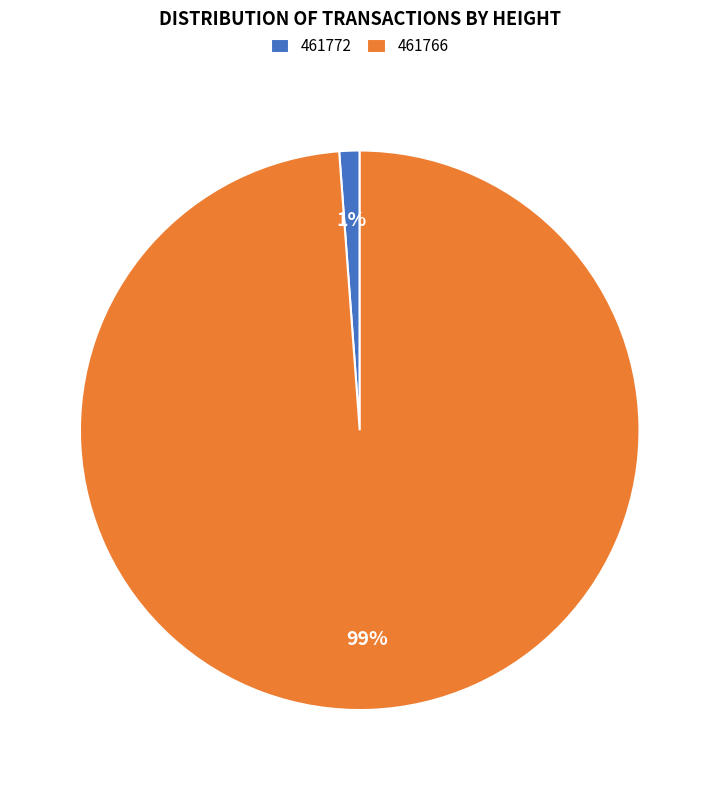

Rank the categories by value from highest to lowest.

461766, 461772